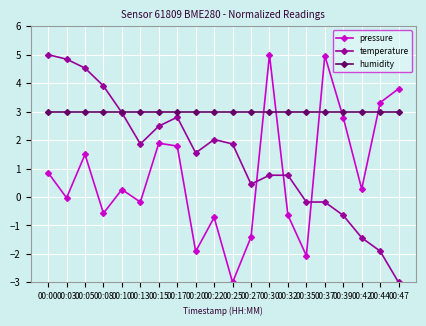

The humidity series shows 0.8 at 00:03. True or false?

False